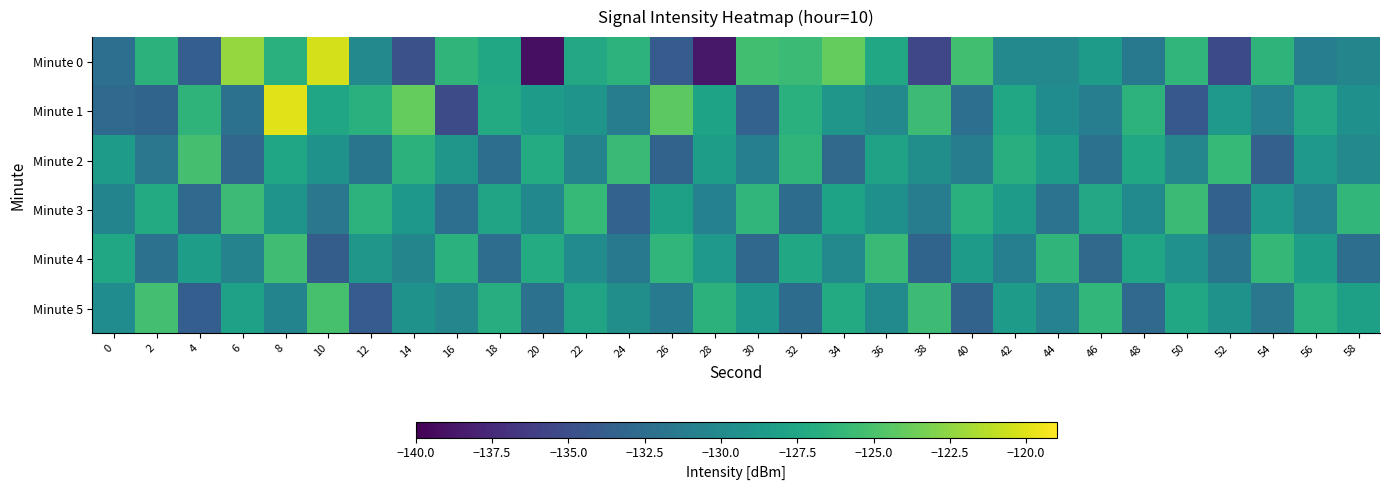

Reading right to left, list all the values displayed in this chart.

Minute 0: 58=-130.4	56=-131.0	54=-126.3	52=-135.3	50=-126.2	48=-131.5	46=-128.4	44=-130.1	42=-130.1	40=-125.3	38=-135.6	36=-127.4	34=-124.0	32=-125.6	30=-125.4	28=-138.6	26=-133.9	24=-126.4	22=-127.3	20=-139.1	18=-127.5	16=-126.3	14=-134.8	12=-130.1	10=-120.3	8=-126.7	6=-122.3	4=-133.7	2=-126.5	0=-132.3
Minute 1: 58=-129.5	56=-127.3	54=-130.7	52=-128.6	50=-134.2	48=-126.4	46=-131.0	44=-129.8	42=-127.5	40=-132.3	38=-125.6	36=-130.1	34=-128.9	32=-126.7	30=-133.4	28=-127.8	26=-124.3	24=-131.2	22=-129.1	20=-128.5	18=-127.1	16=-135.1	14=-123.9	12=-126.7	10=-127.6	8=-120.0	6=-132.1	4=-126.4	2=-133.3	0=-132.8
Minute 2: 58=-130.1	56=-128.7	54=-133.6	52=-125.9	50=-130.3	48=-127.4	46=-132.1	44=-128.5	42=-126.8	40=-131.2	38=-129.6	36=-127.9	34=-132.7	32=-126.3	30=-130.9	28=-128.2	26=-133.3	24=-125.8	22=-130.6	20=-127.1	18=-132.4	16=-128.9	14=-126.5	12=-131.8	10=-129.3	8=-127.6	6=-133.1	4=-125.2	2=-131.7	0=-128.4
Minute 3: 58=-126.1	56=-130.7	54=-128.6	52=-133.5	50=-125.7	48=-130.0	46=-127.3	44=-132.0	42=-128.4	40=-126.7	38=-131.1	36=-129.5	34=-127.8	32=-132.6	30=-126.2	28=-130.8	26=-128.1	24=-133.4	22=-125.9	20=-130.2	18=-127.7	16=-132.3	14=-128.8	12=-126.4	10=-131.7	8=-129.1	6=-125.6	4=-132.8	2=-127.2	0=-130.5
Minute 4: 58=-132.4	56=-128.2	54=-126.0	52=-131.8	50=-129.4	48=-127.6	46=-132.7	44=-126.3	42=-130.9	40=-128.5	38=-133.2	36=-125.8	34=-130.1	32=-127.4	30=-132.9	28=-128.7	26=-126.2	24=-131.5	22=-129.9	20=-127.1	18=-132.5	16=-126.6	14=-130.4	12=-128.9	10=-133.8	8=-125.4	6=-130.6	4=-128.3	2=-132.2	0=-127.5
Minute 5: 58=-128.1	56=-126.7	54=-131.6	52=-129.3	50=-127.5	48=-132.8	46=-126.1	44=-130.7	42=-128.4	40=-133.3	38=-125.6	36=-130.0	34=-127.2	32=-132.6	30=-128.8	28=-126.5	26=-131.3	24=-129.6	22=-127.7	20=-132.1	18=-126.9	16=-130.3	14=-129.2	12=-133.9	10=-125.1	8=-130.5	6=-128.0	4=-133.7	2=-125.3	0=-129.8